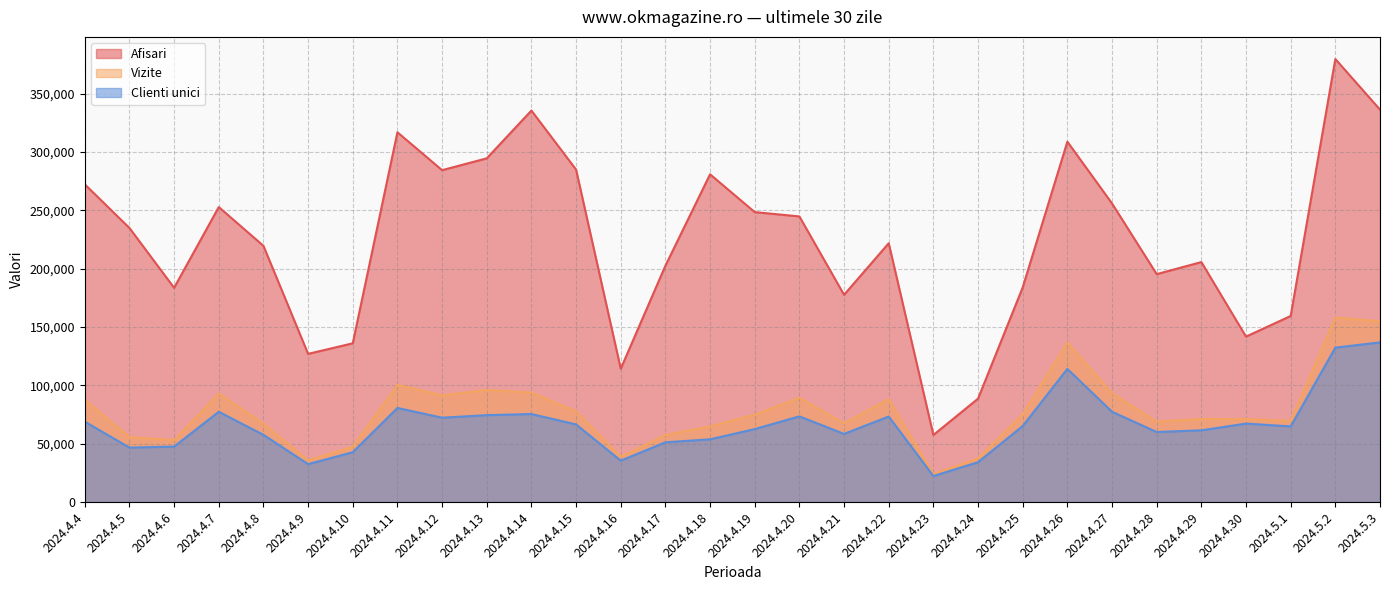

What is the total value across all series at 2024.4.23?

103952